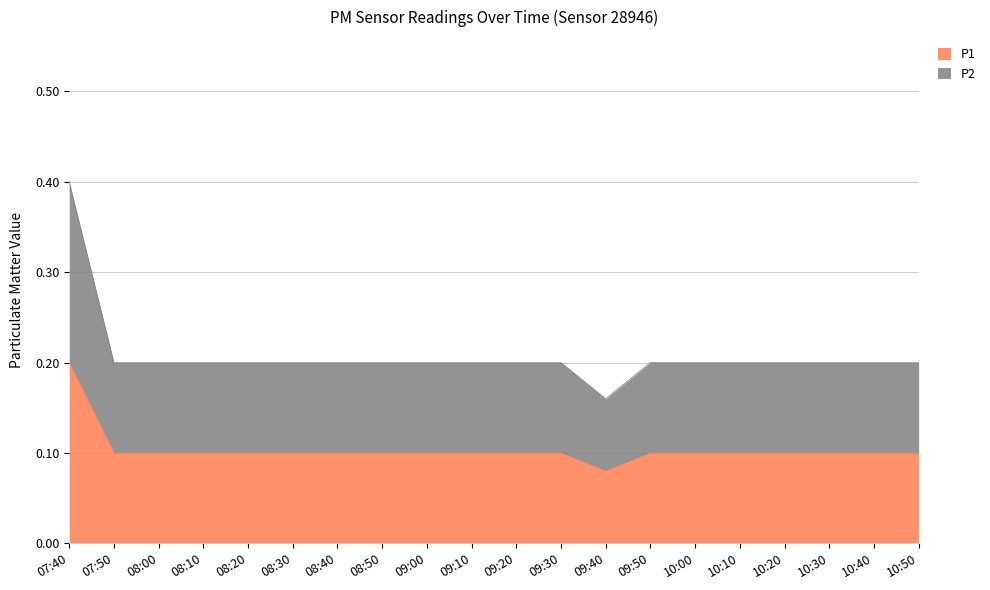

Does the chart have visible grid lines?

Yes